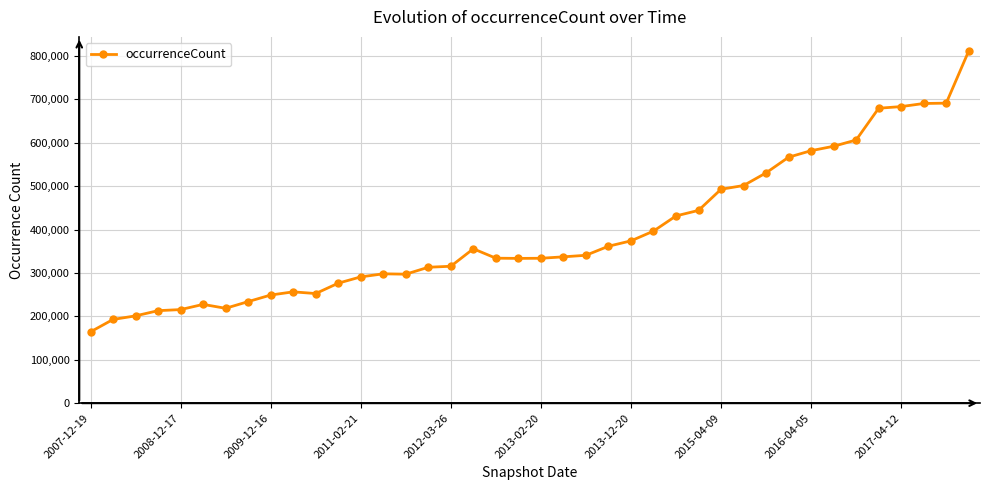

What is the minimum value shown in the chart?

164354